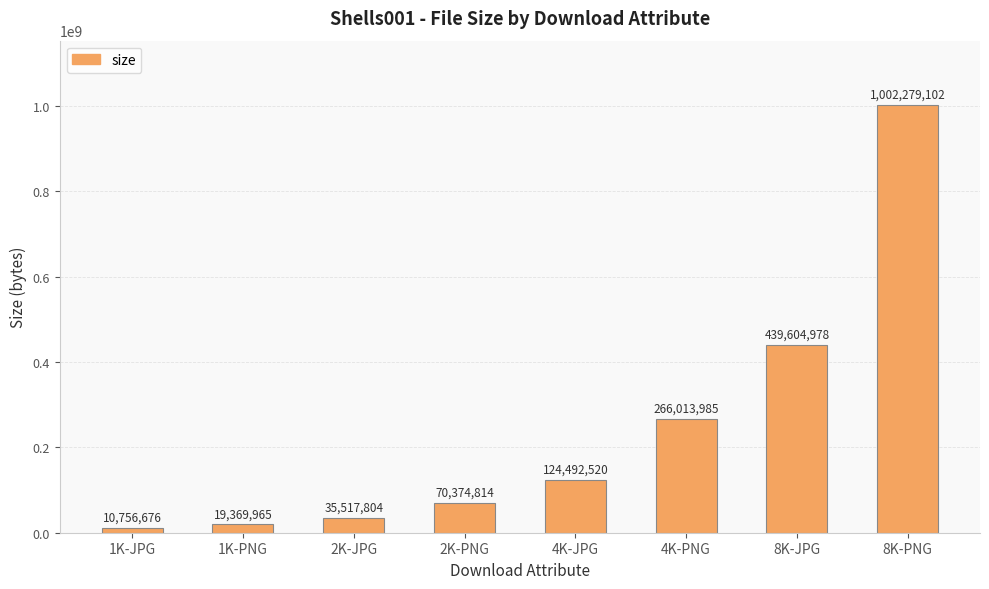

What is the difference between the maximum and second lowest values?

982909137